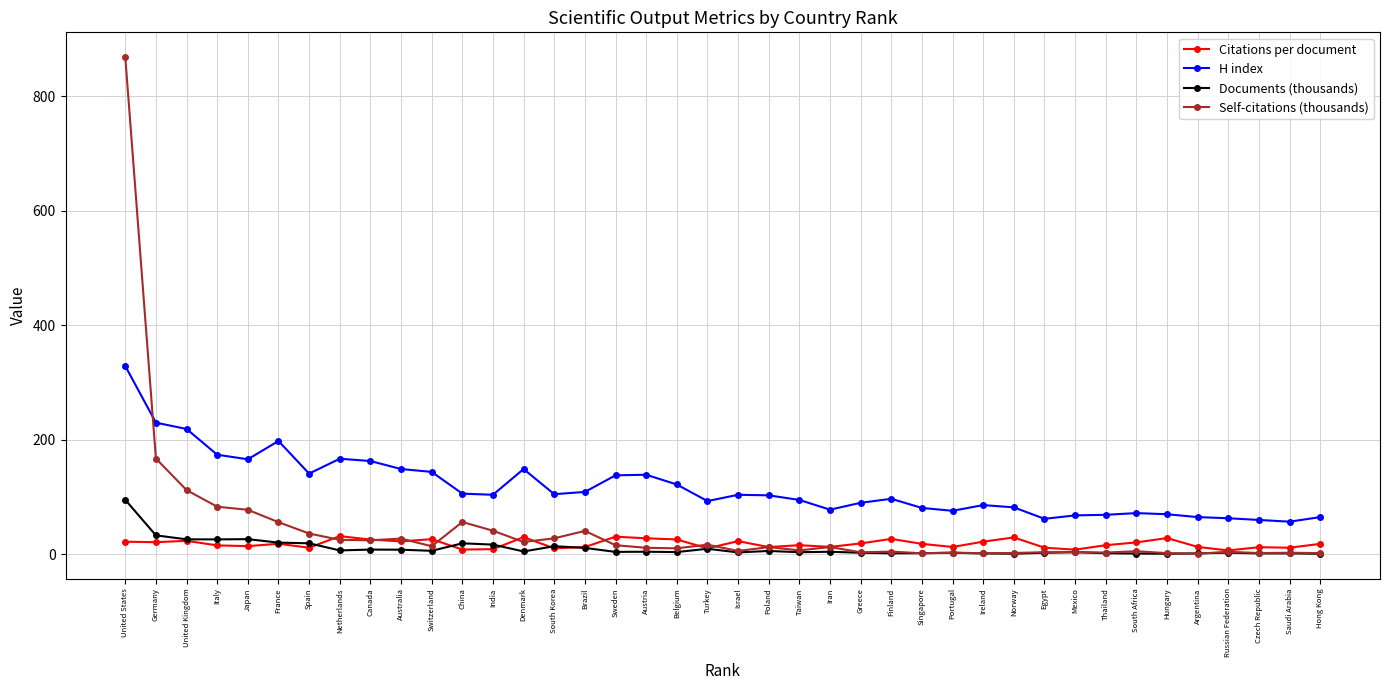

What is the difference between the Self-citations (thousands) values at South Africa and Saudi Arabia?

2.7